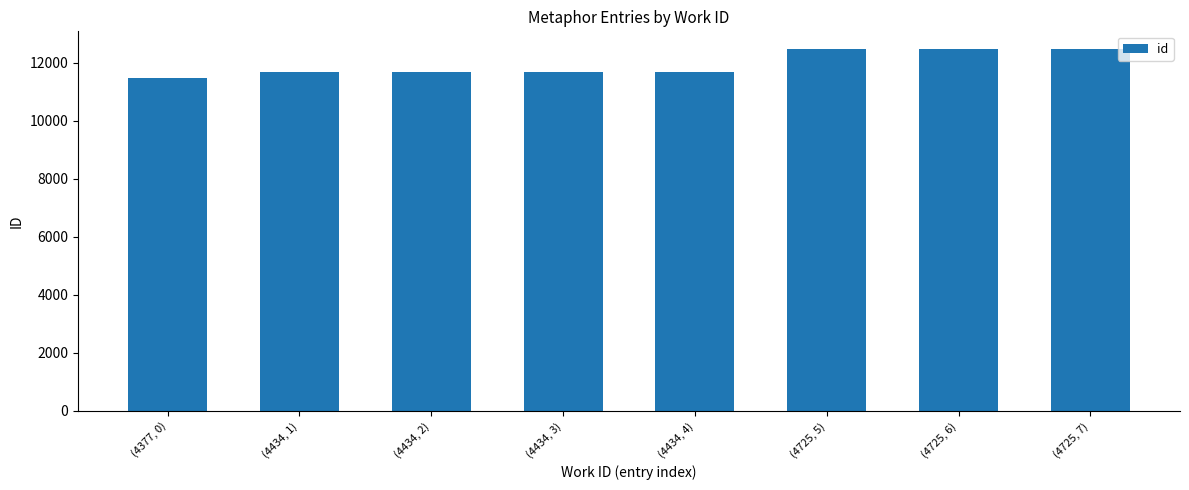

What is the value of the 1st bar from the left?

11496